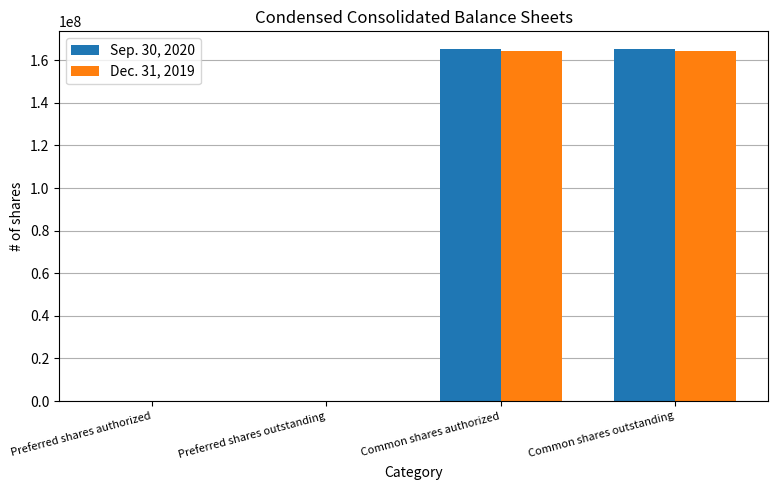

Which series has the largest range (max minus min)?

Sep. 30, 2020